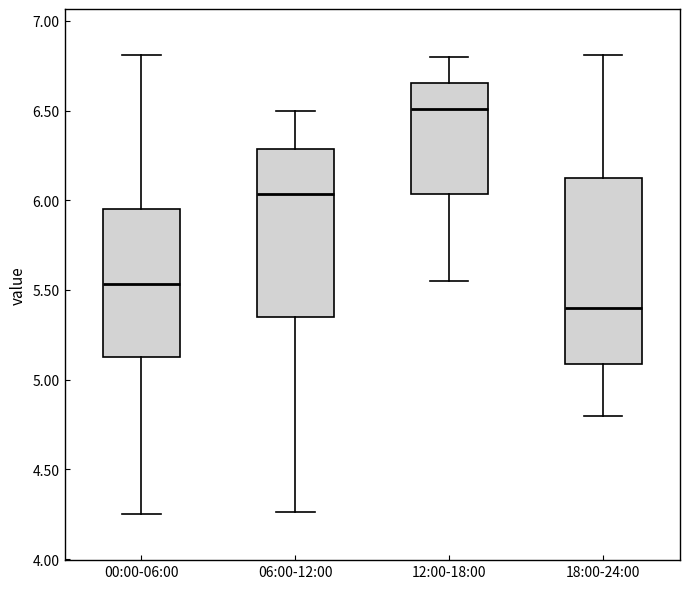

Which box is the tallest, from its lower edge to its upper edge?

18:00-24:00